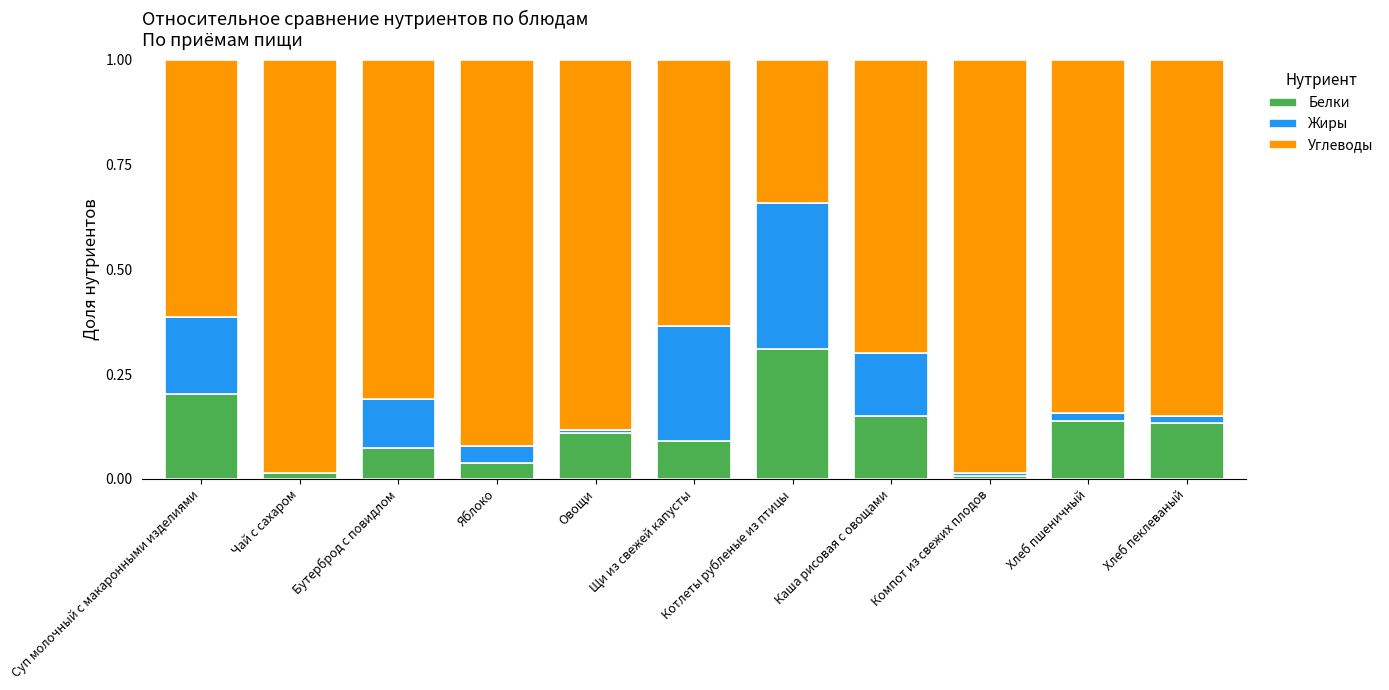

Is it true that Белки equals 0.0 at Яблоко?

True